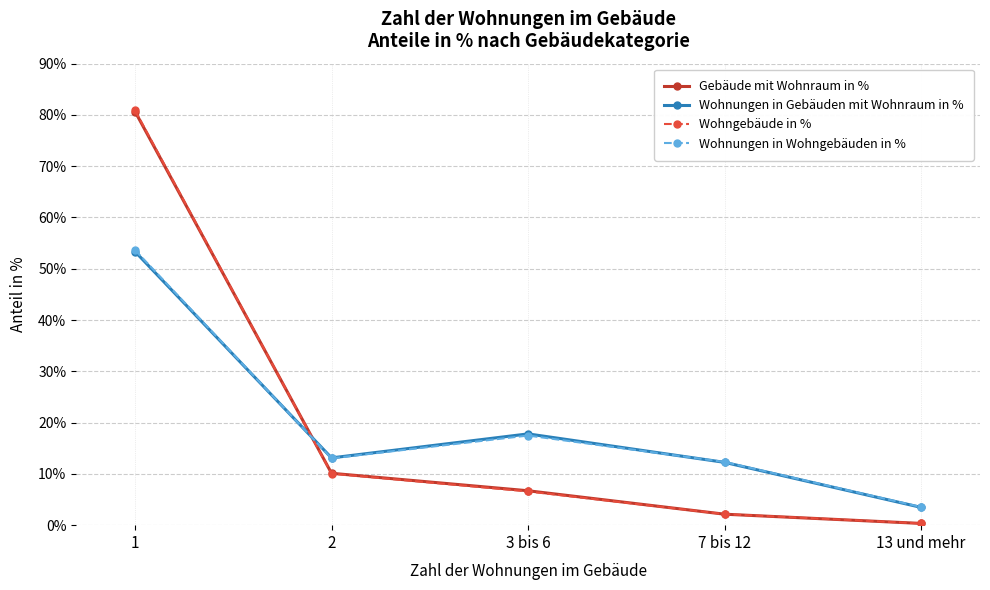

What is the sum of all Gebäude mit Wohnraum in % values?

100.0